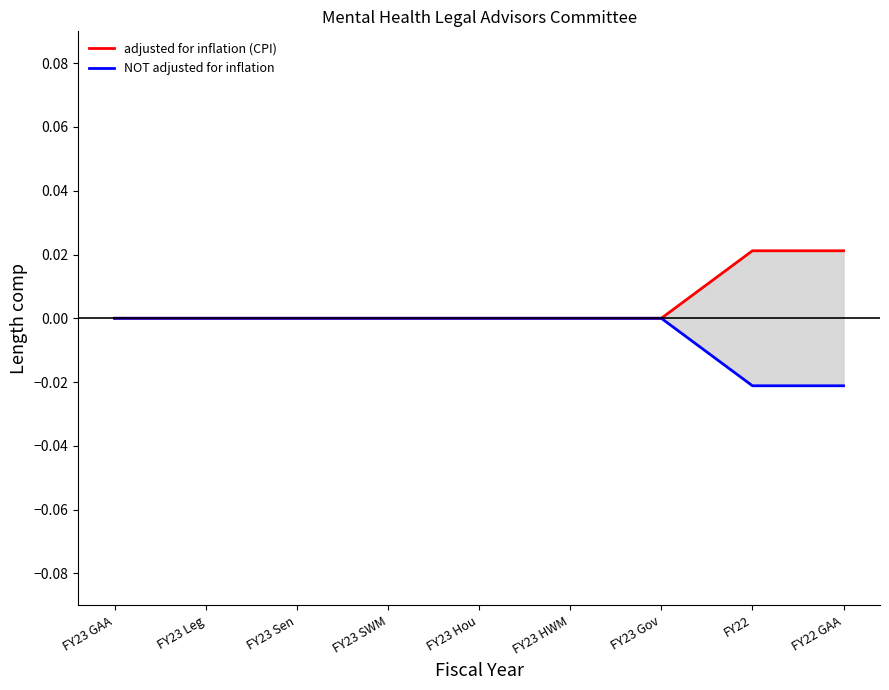

How many positive values does the adjusted for inflation (CPI) series have?

2